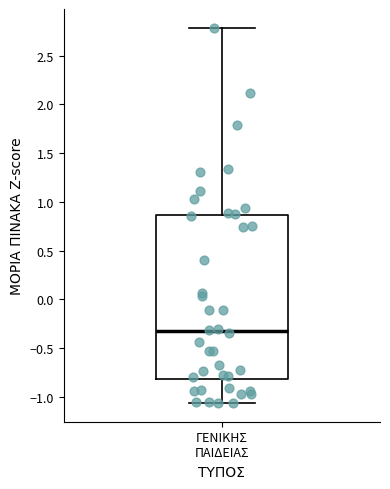

Transcribe this box plot: give where the median line is, the range the box spans, and where the two whiskers end, as read against the y-axis. The values are not printed on the chart, so give them approximately, as read against the axis.

median -0.35, box -0.80 to 0.85, whiskers -1.05 to 2.80